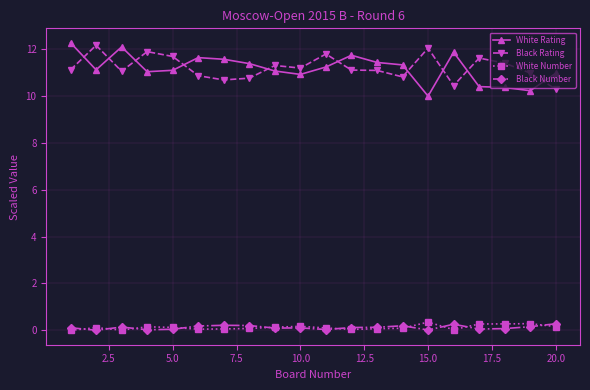

Does the chart display data point markers on the line(s)?

Yes